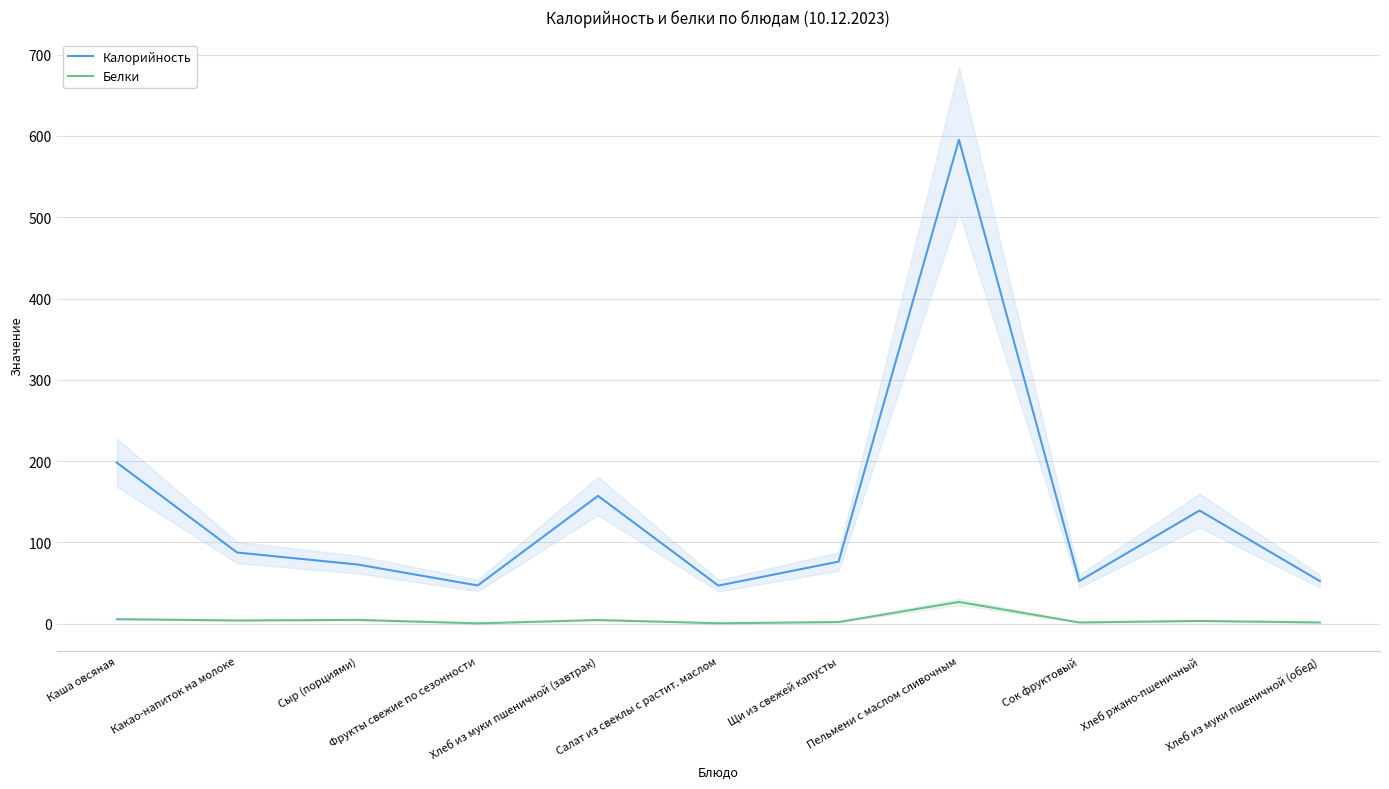

What is the minimum value shown in the chart?

0.4